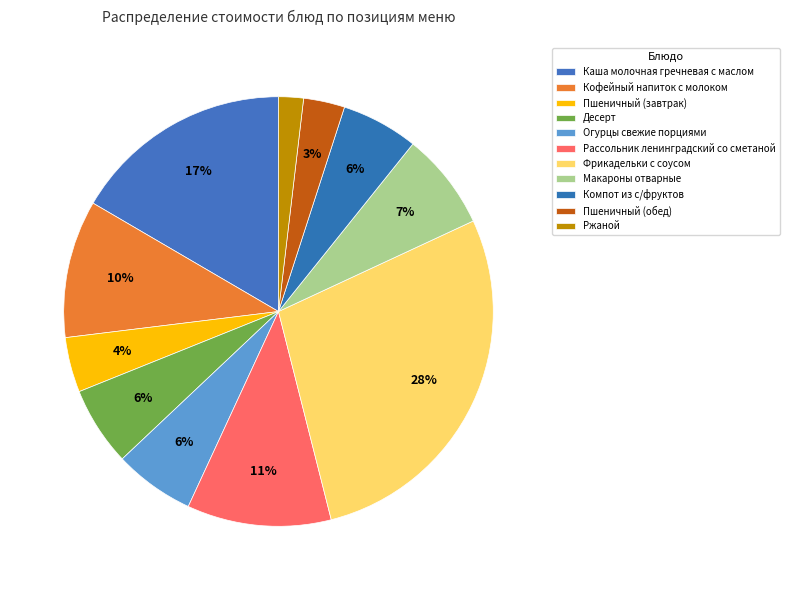

Which has a higher value, Пшеничный (завтрак) or Десерт?

Десерт